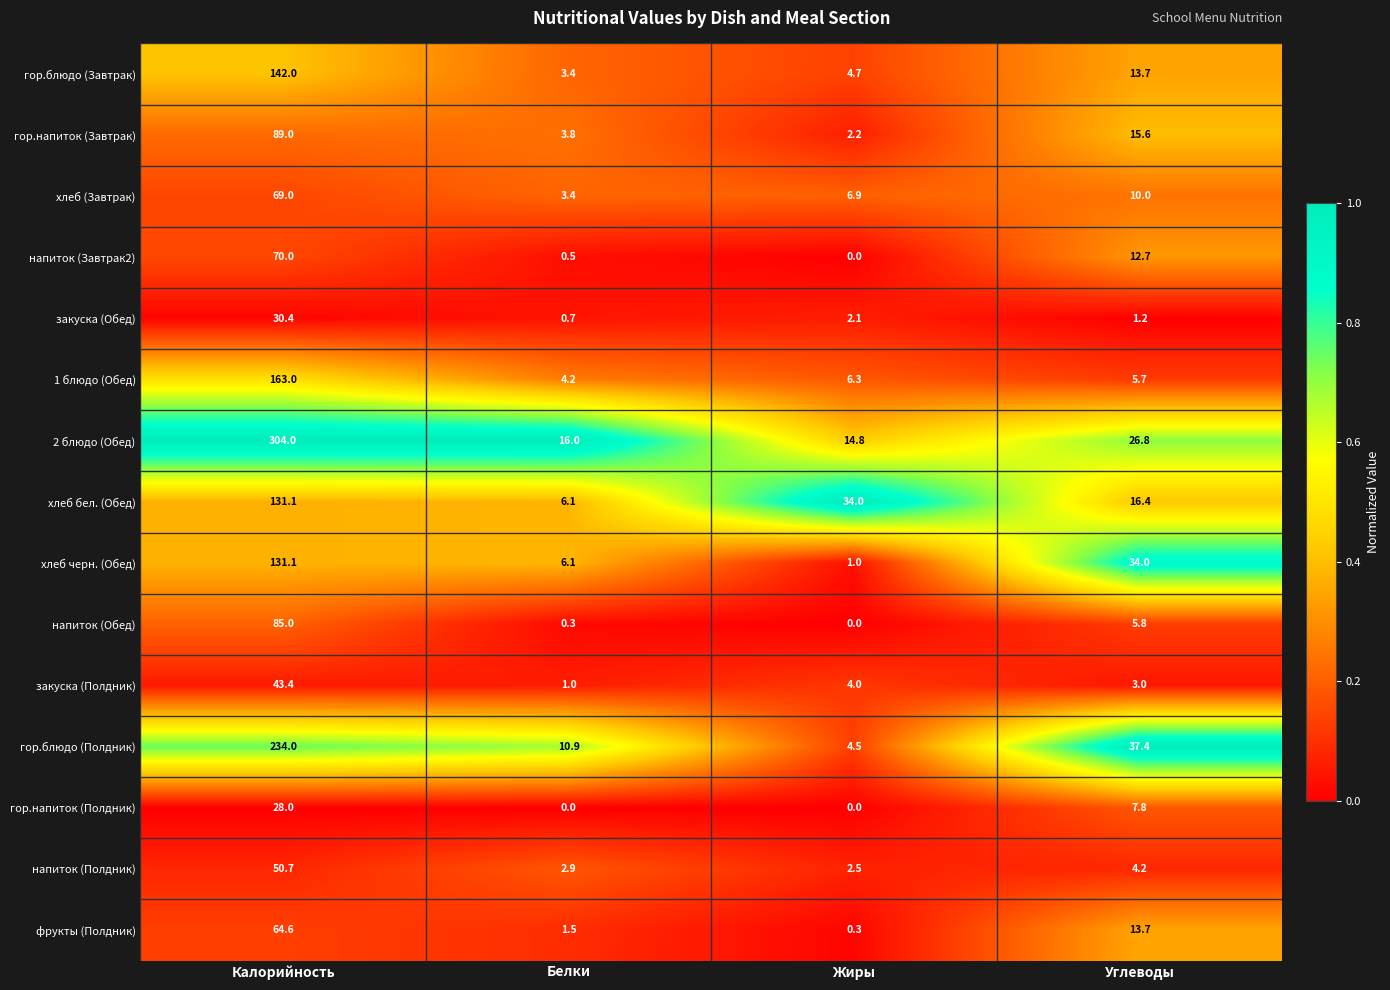

Rank the categories by напиток (Завтрак2) value from highest to lowest.

Калорийность, Углеводы, Белки, Жиры